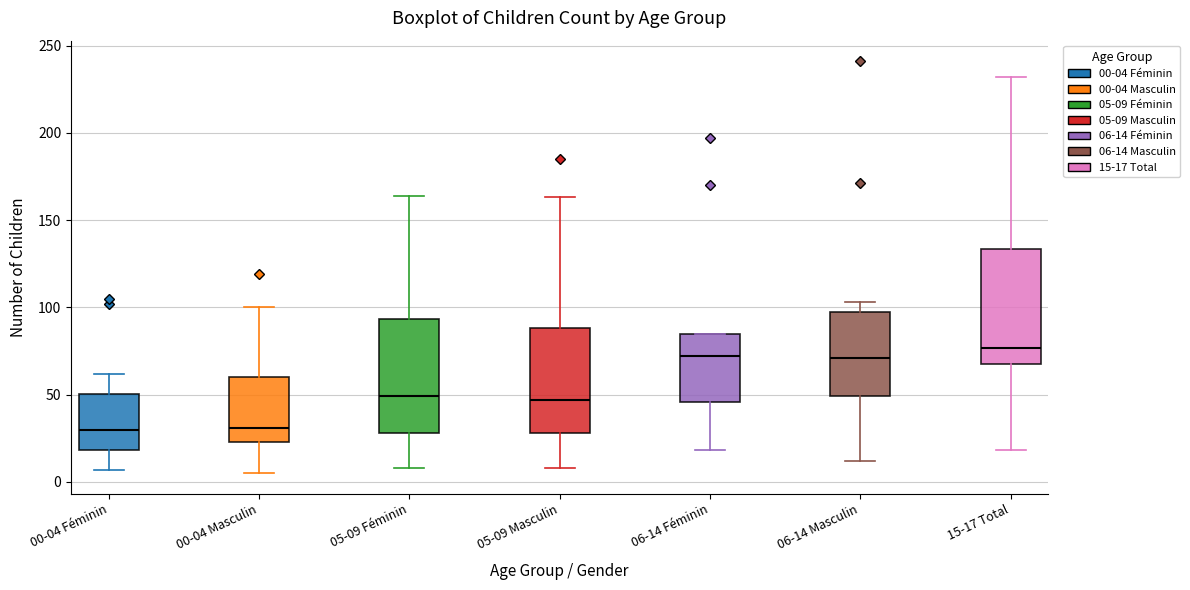

Reading left to right, read every box against the y-axis: the position of its median line, the range the box covers, and the ends of its whiskers. The values are not printed on the chart, so give them approximately, as read against the axis.

00-04 Féminin: median 30, box 20 to 50, whiskers 5 to 60
00-04 Masculin: median 30, box 25 to 60, whiskers 5 to 100
05-09 Féminin: median 50, box 30 to 95, whiskers 10 to 165
05-09 Masculin: median 45, box 30 to 90, whiskers 10 to 165
06-14 Féminin: median 70, box 45 to 85, whiskers 20 to 85
06-14 Masculin: median 70, box 50 to 100, whiskers 10 to 105
15-17 Total: median 75, box 70 to 135, whiskers 20 to 230